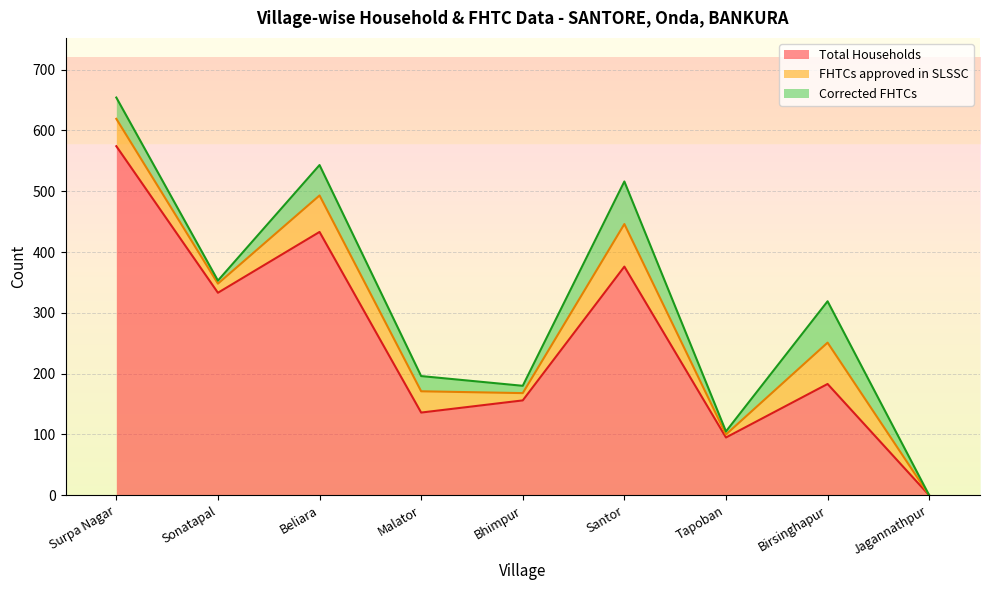

What is the value of the Total Households point at the 1st from the left?

574